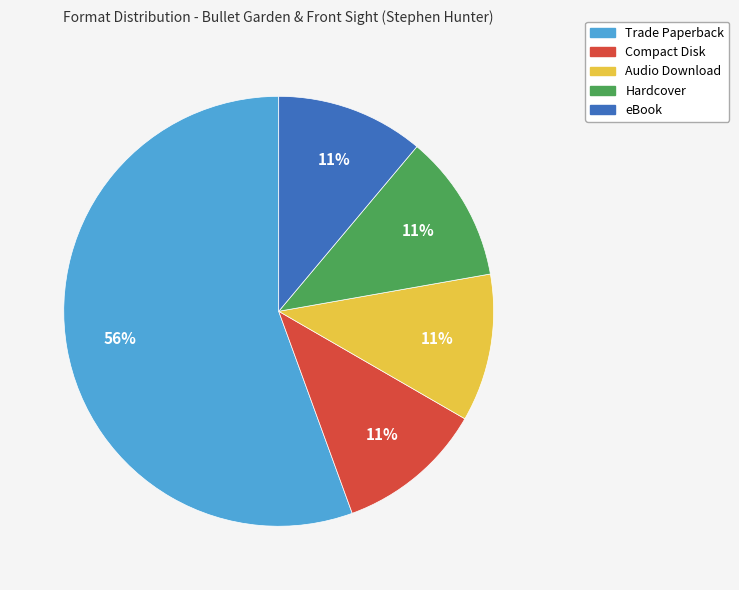

Is it true that Hardcover is 11% of the pie?

True